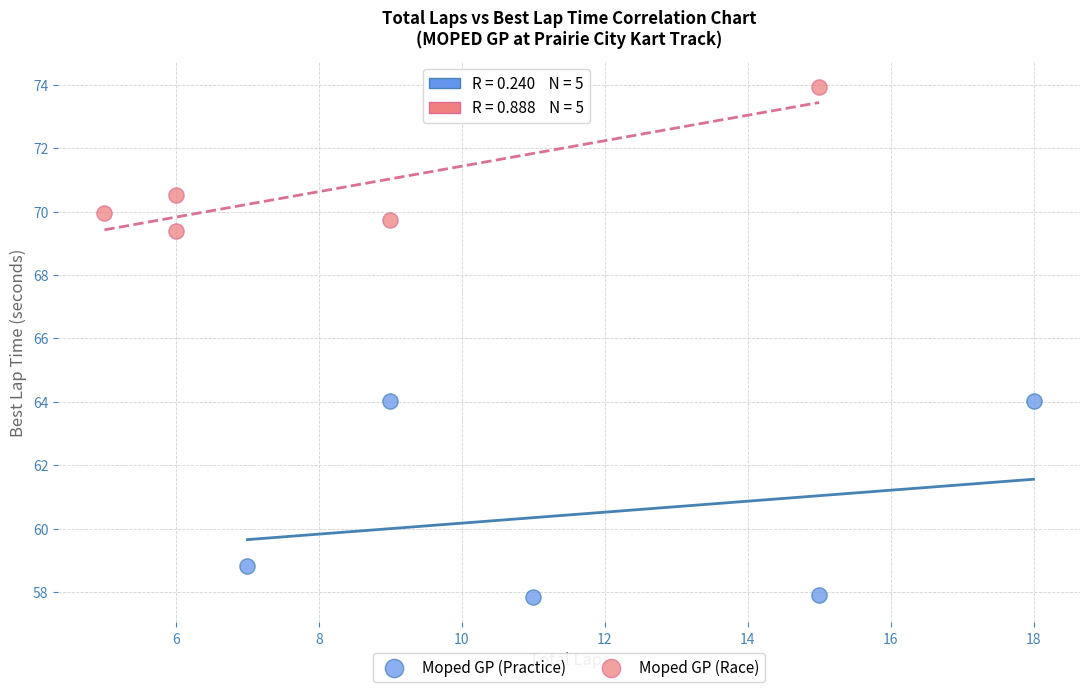

Which series reaches the minimum Y coordinate?

Moped GP (Practice)